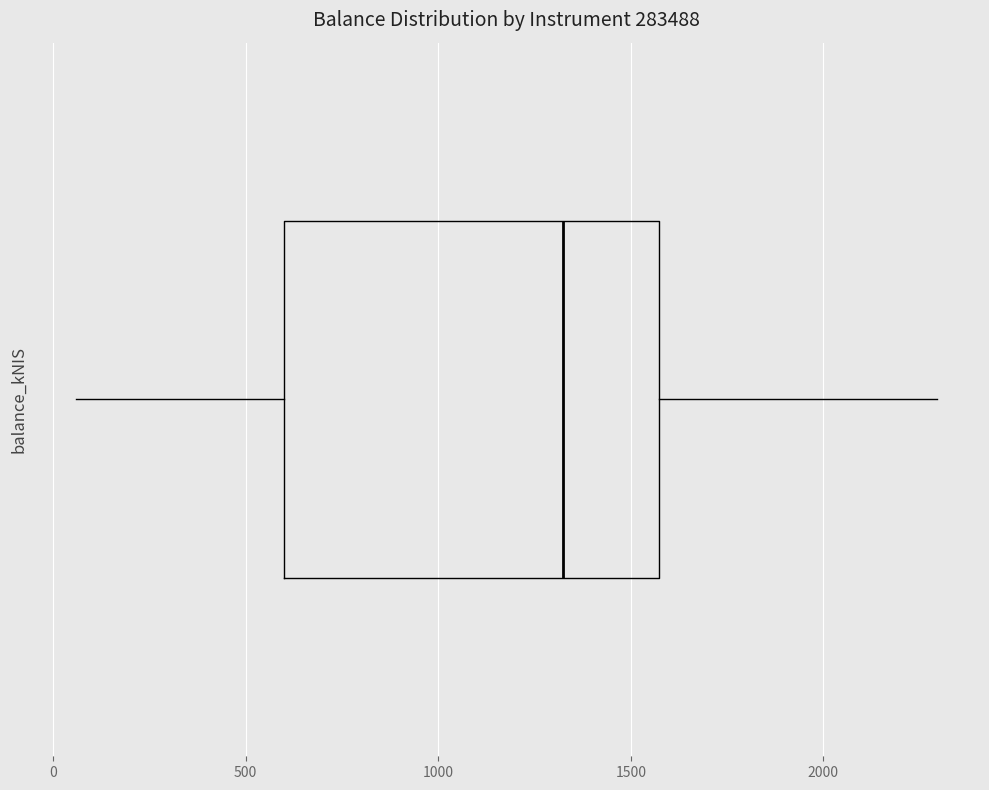

Read this box plot against the x-axis: the position of the median line, the range covered by the box, and the ends of both whiskers. The values are not printed on the chart, so give them approximately, as read against the axis.

median 1300, box 600 to 1550, whiskers 50 to 2300